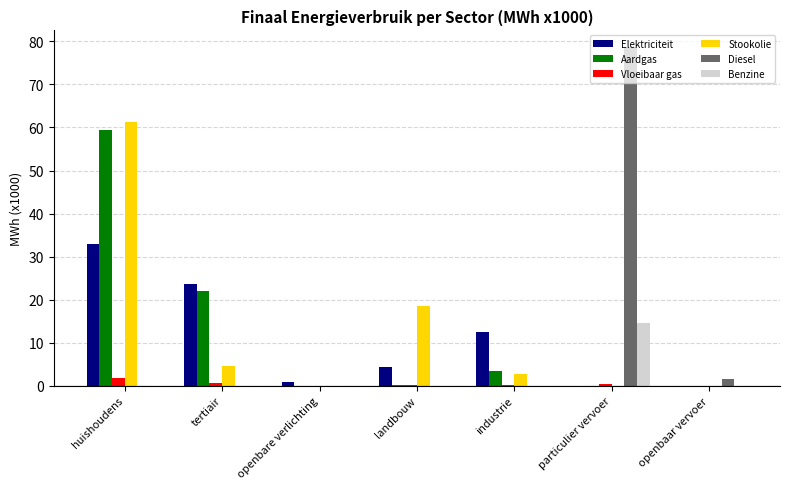

Is the value of Stookolie at landbouw greater than the value of Vloeibaar gas at tertiair?

Yes